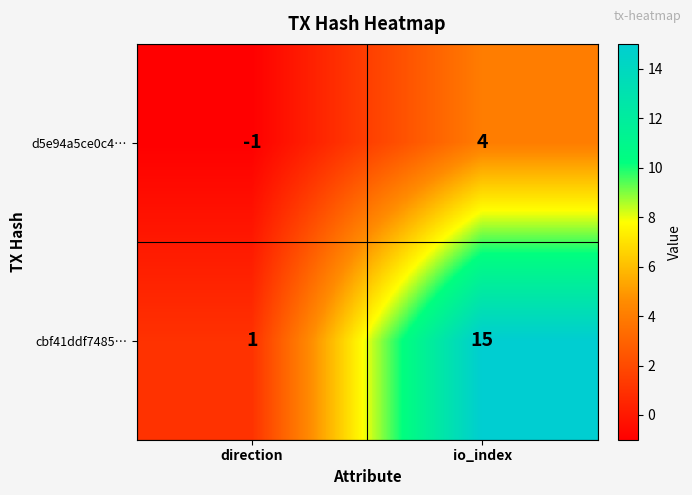

At which category does the chart reach its minimum across all series?

direction